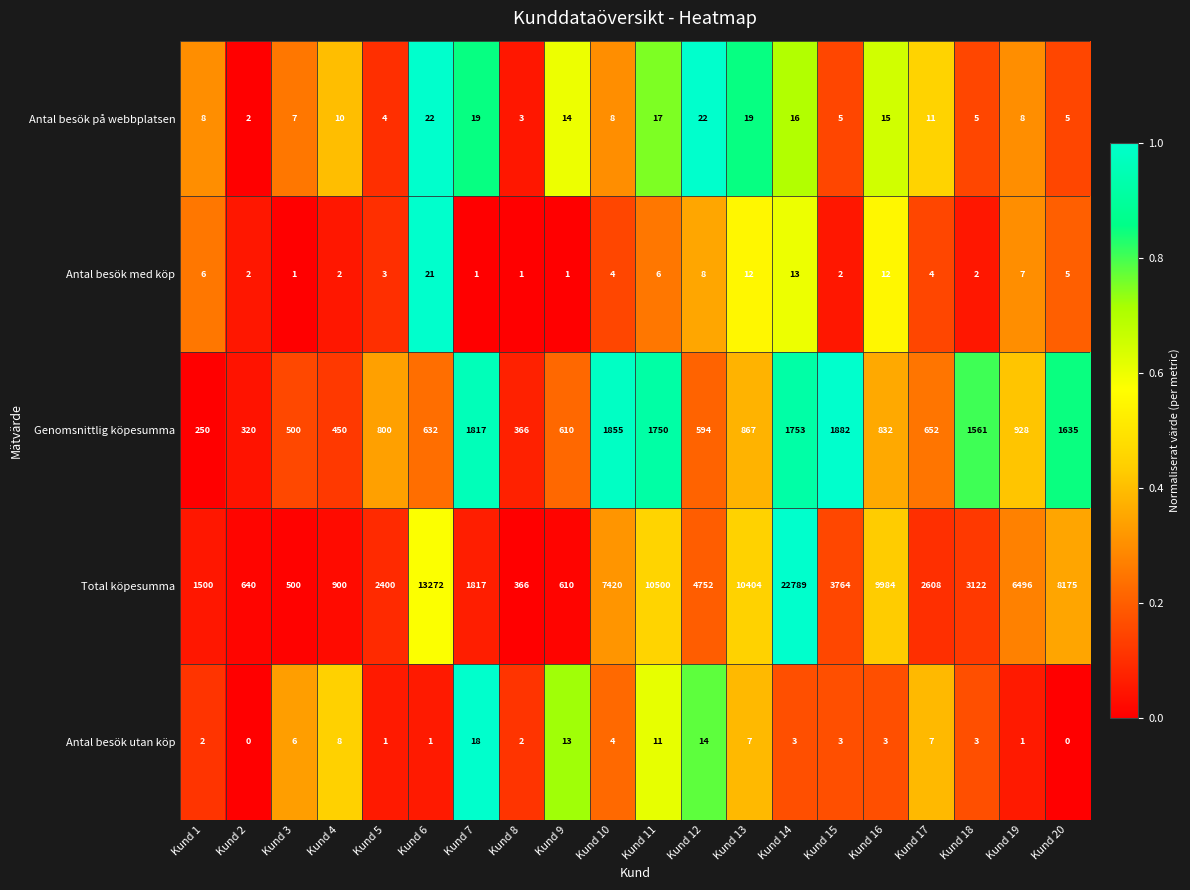

What is the greatest value displayed?

22789